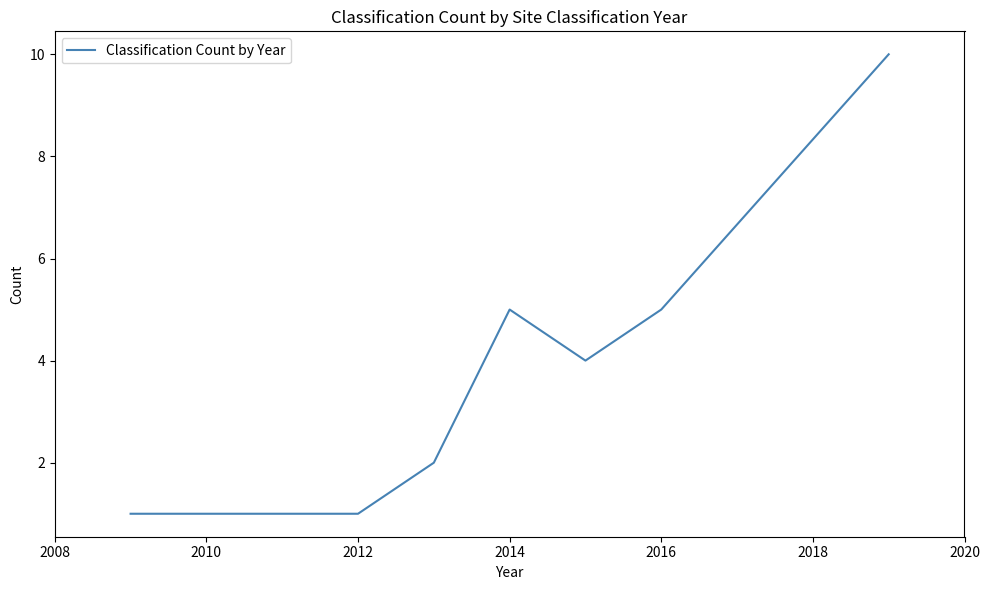

What is the maximum value shown in the chart?

10